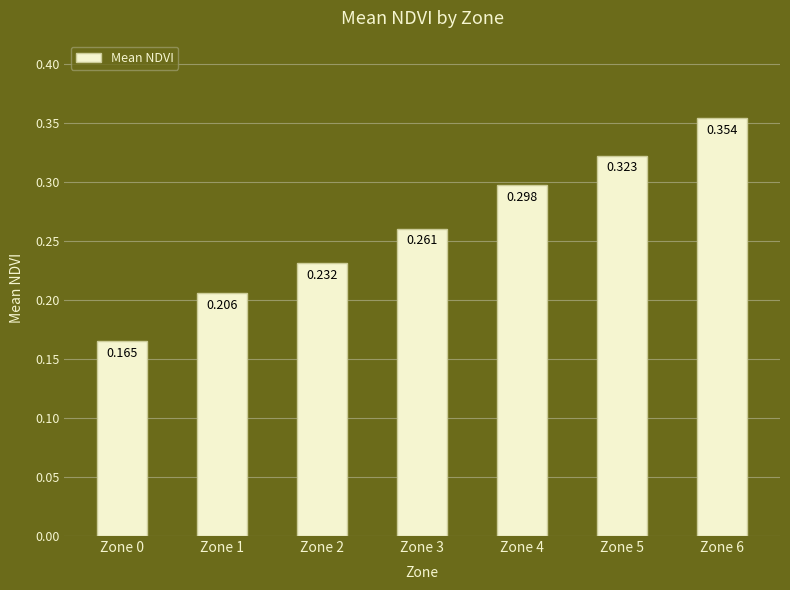

Count the number of data series in this chart.

1